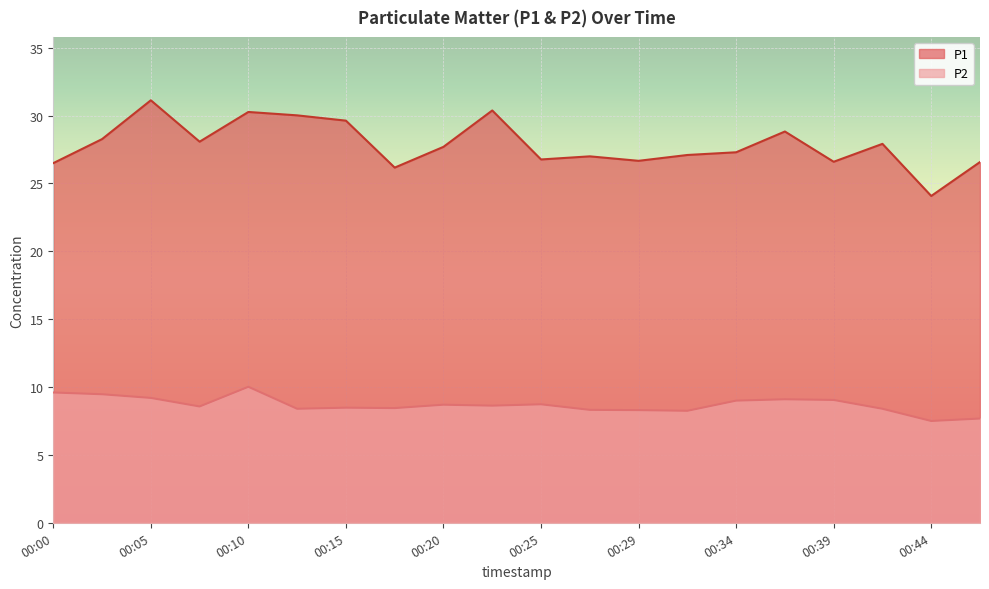

What is the spread (max minus min) of values at 00:32?

18.9